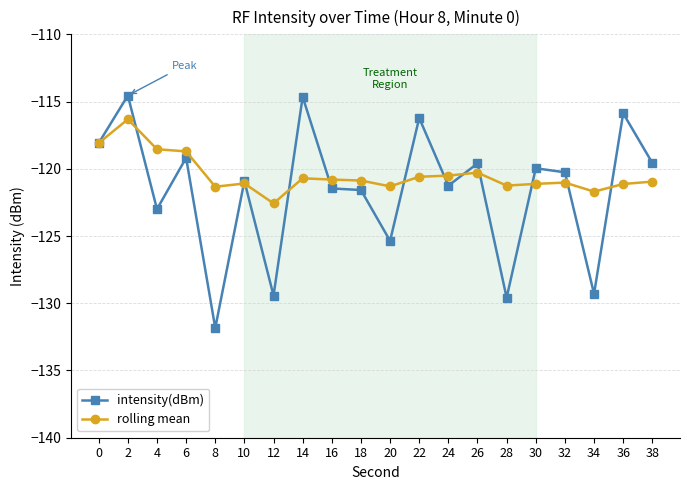

In rolling mean, how many points are lower than both neighbors (excluding endpoints)?

5